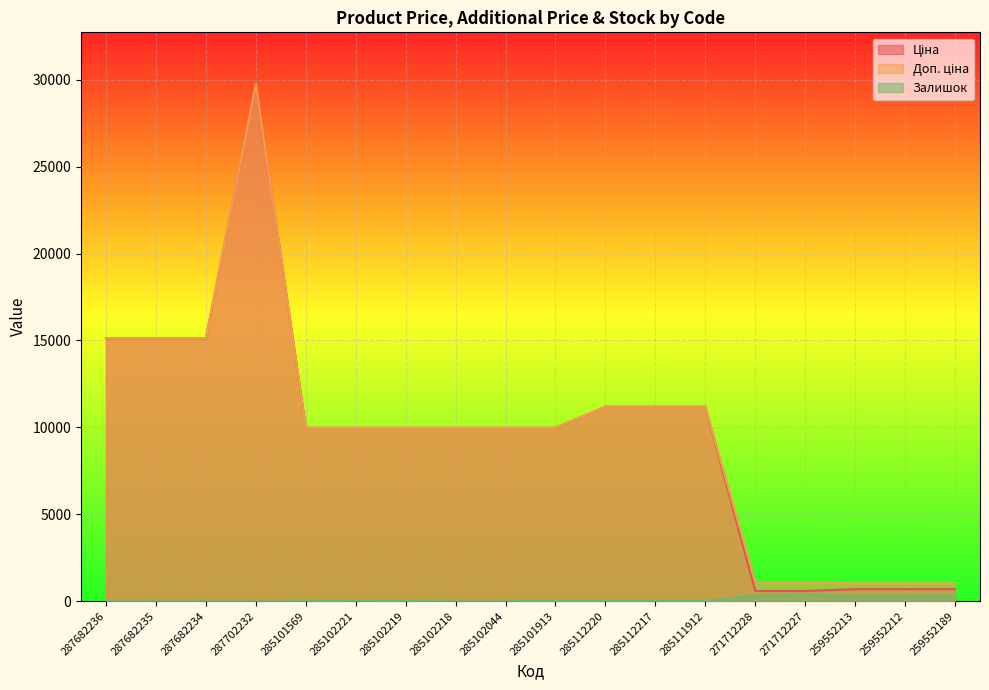

Rank the series at 287682234 from lowest to highest value.

Залишок, Ціна, Доп. ціна